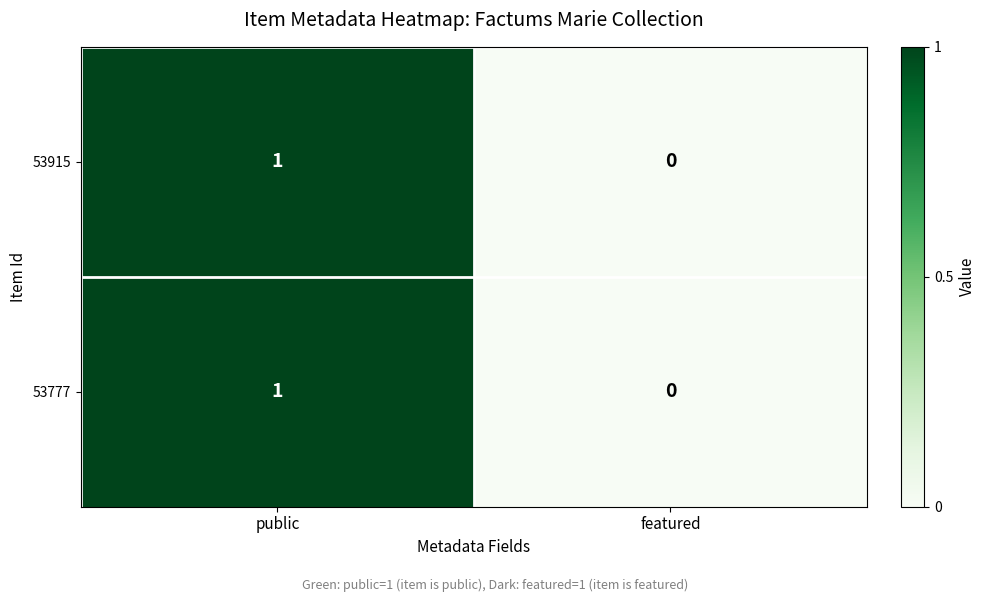

Which category has the lowest value in the 53777 series?

featured